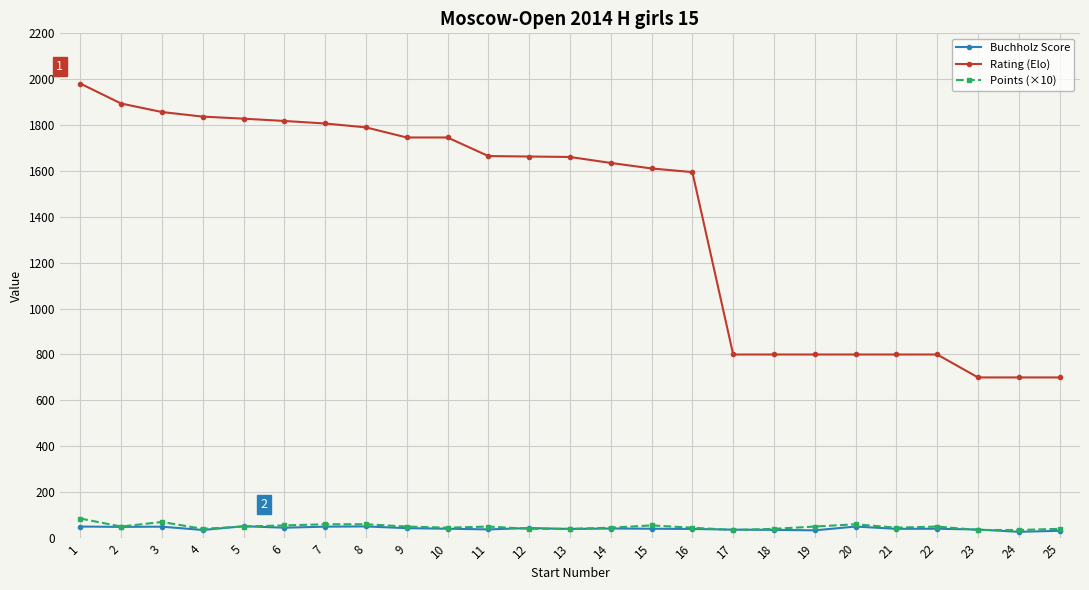

What is the smallest value displayed?

27.0